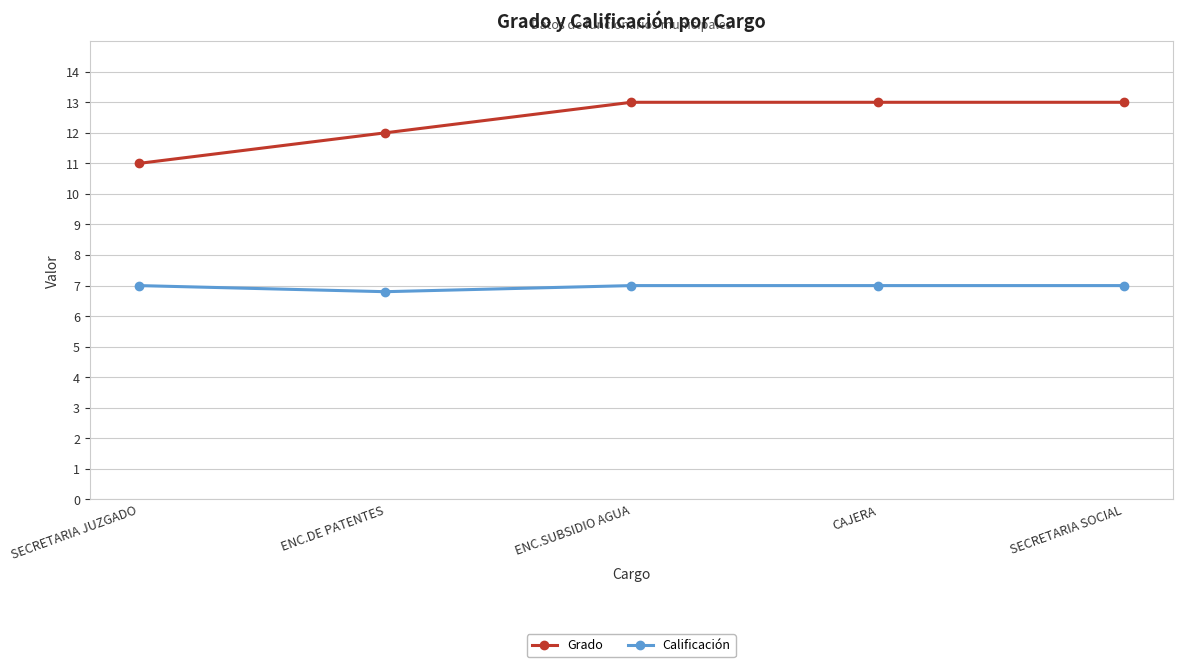

How many lines are shown in the chart?

2